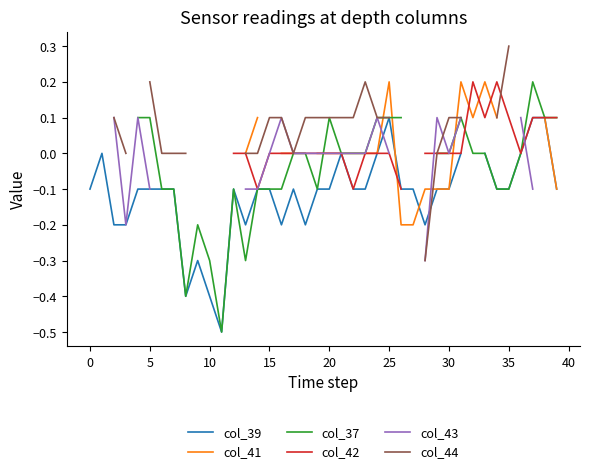

How many data points in col_39 are above 0?

3